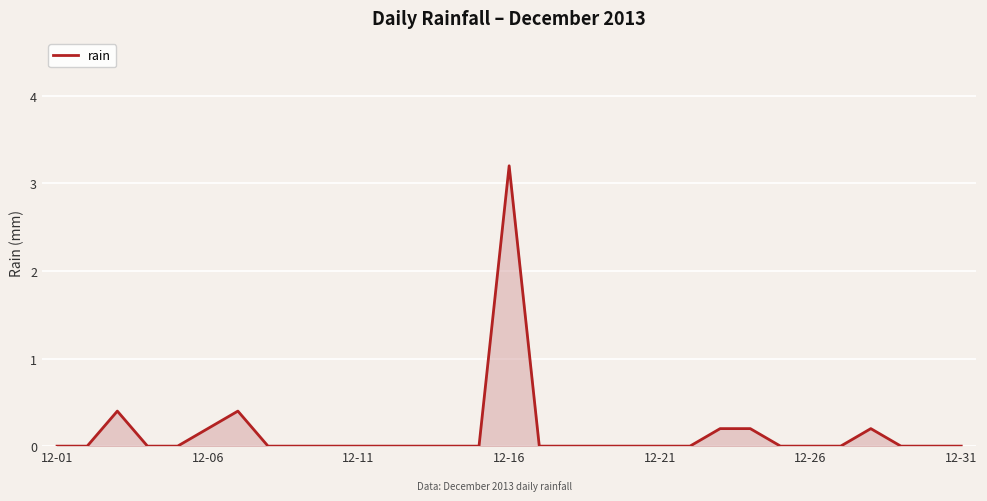

Reading right to left, what are all the values shown in this chart?

0.0	0.0	0.0	0.2	0.0	0.0	0.0	0.2	0.2	0.0	0.0	0.0	0.0	0.0	0.0	3.2	0.0	0.0	0.0	0.0	0.0	0.0	0.0	0.0	0.4	0.2	0.0	0.0	0.4	0.0	0.0